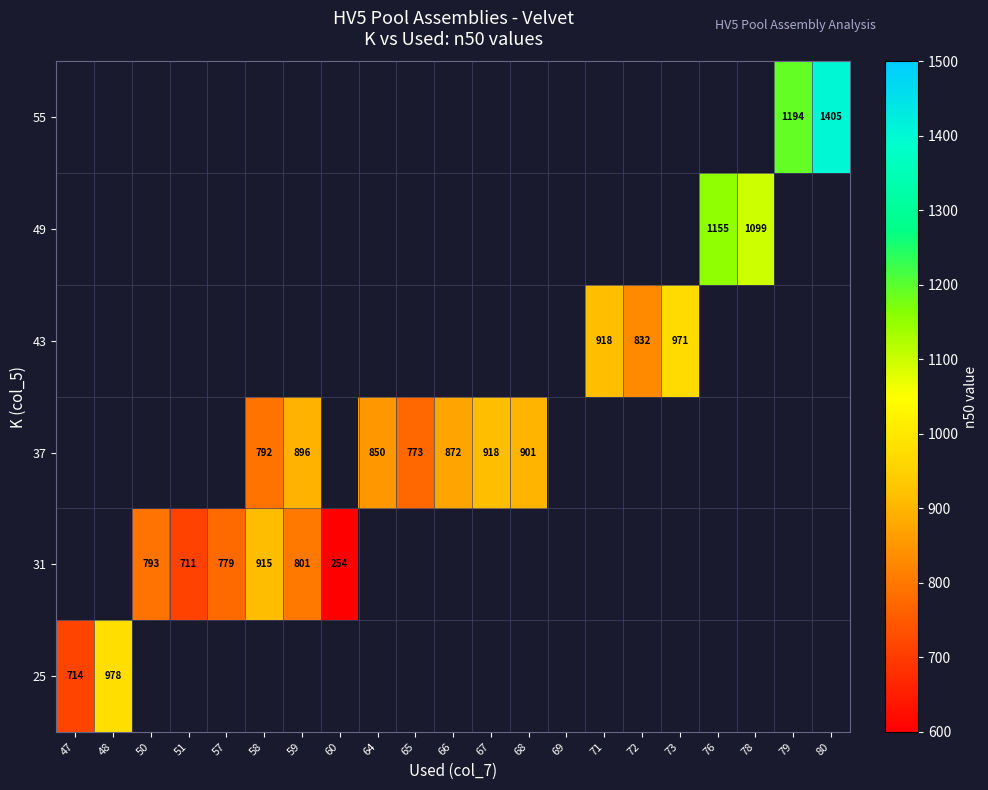

What is the sum of the 37 values at 59 and 68?

1797